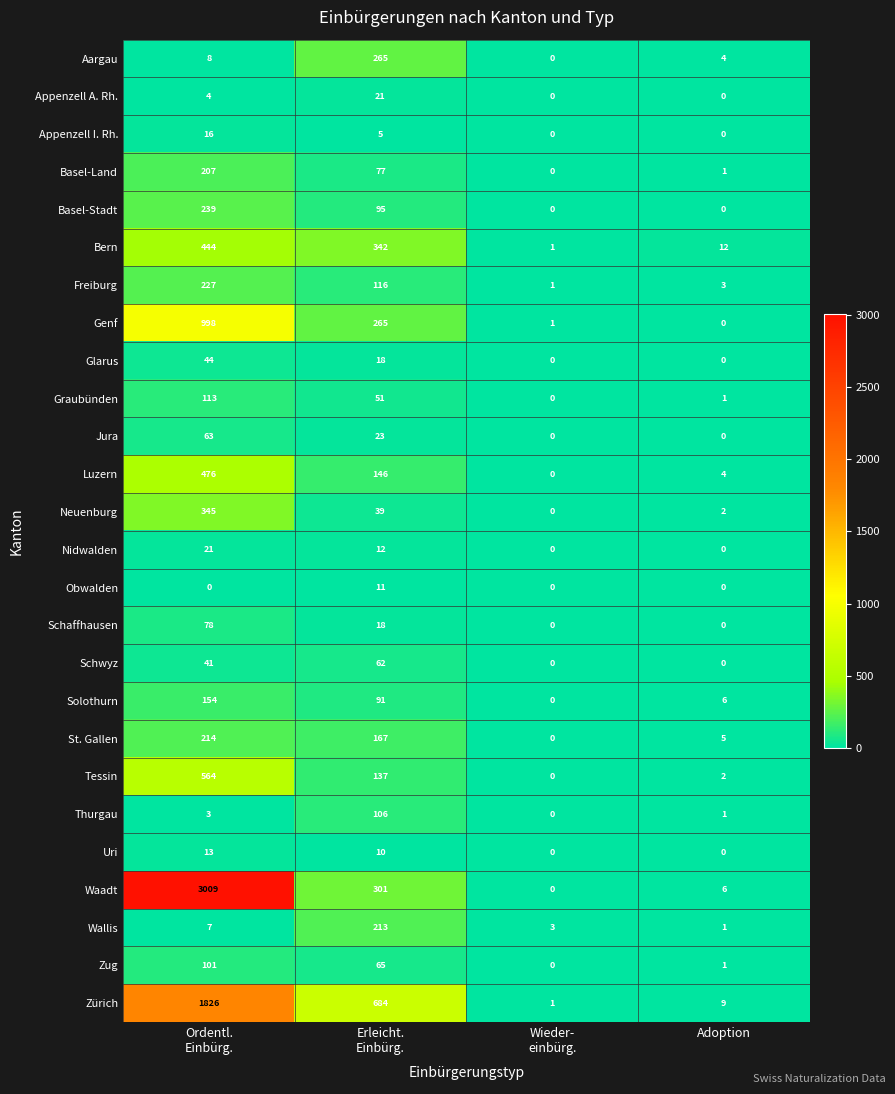

What is the maximum value for Jura?

63